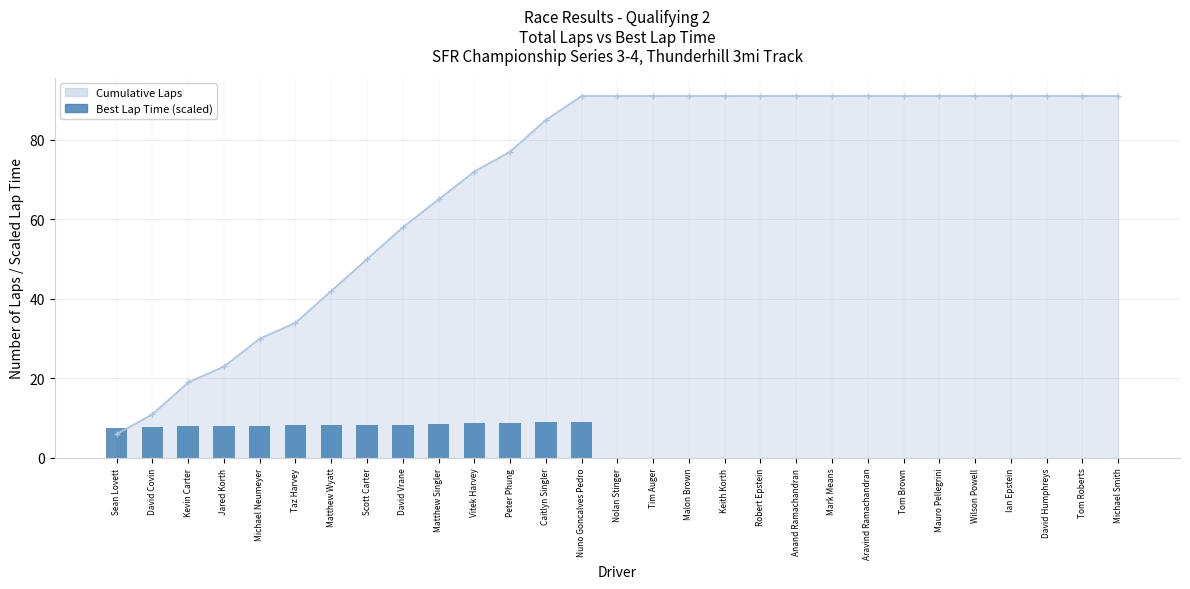

Reading right to left, what are all the values shown in this chart?

Michael Smith=0.0	Tom Roberts=0.0	David Humphreys=0.0	Ian Epstein=0.0	Wilson Powell=0.0	Mauro Pellegrini=0.0	Tom Brown=0.0	Aravind Ramachandran=0.0	Mark Means=0.0	Anand Ramachandran=0.0	Robert Epstein=0.0	Keith Korth=0.0	Malon Brown=0.0	Tim Auger=0.0	Nolan Stinger=0.0	Nuno Goncalves Pedro=9.1	Caitlyn Singler=9.0	Peter Phung=8.9	Vitek Harvey=8.8	Matthew Singler=8.5	David Vrane=8.4	Scott Carter=8.4	Matthew Wyatt=8.4	Taz Harvey=8.3	Michael Neumeyer=8.1	Jared Korth=8.0	Kevin Carter=7.9	David Covin=7.9	Sean Lovett=7.6